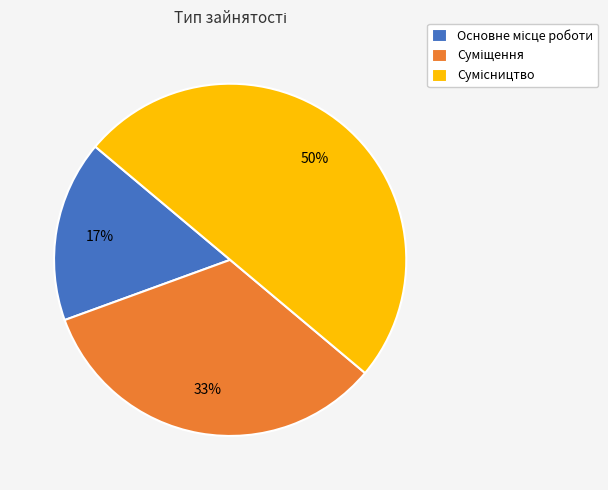

To the nearest percent, what is the difference between the largest and smallest slice percentages?

33%